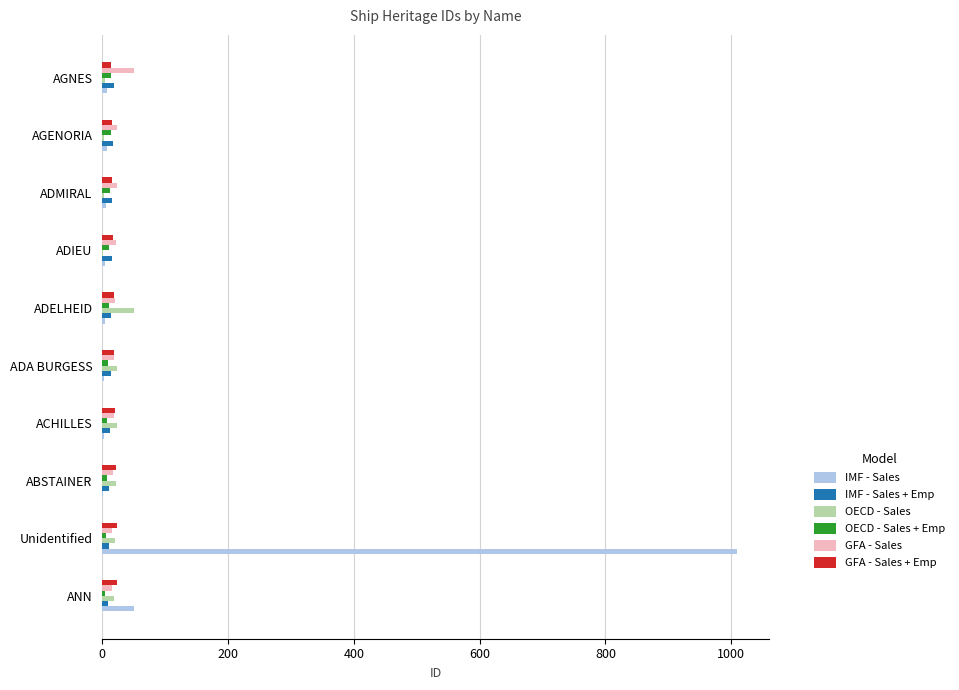

What is the highest value of the IMF - Sales series?

1009